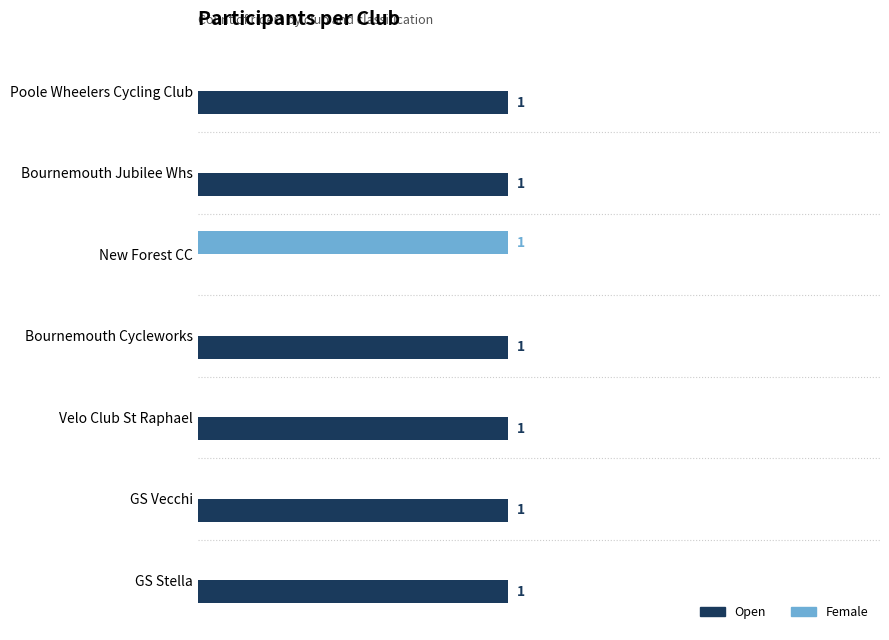

Where is Open nearest to the value 0?

New Forest CC